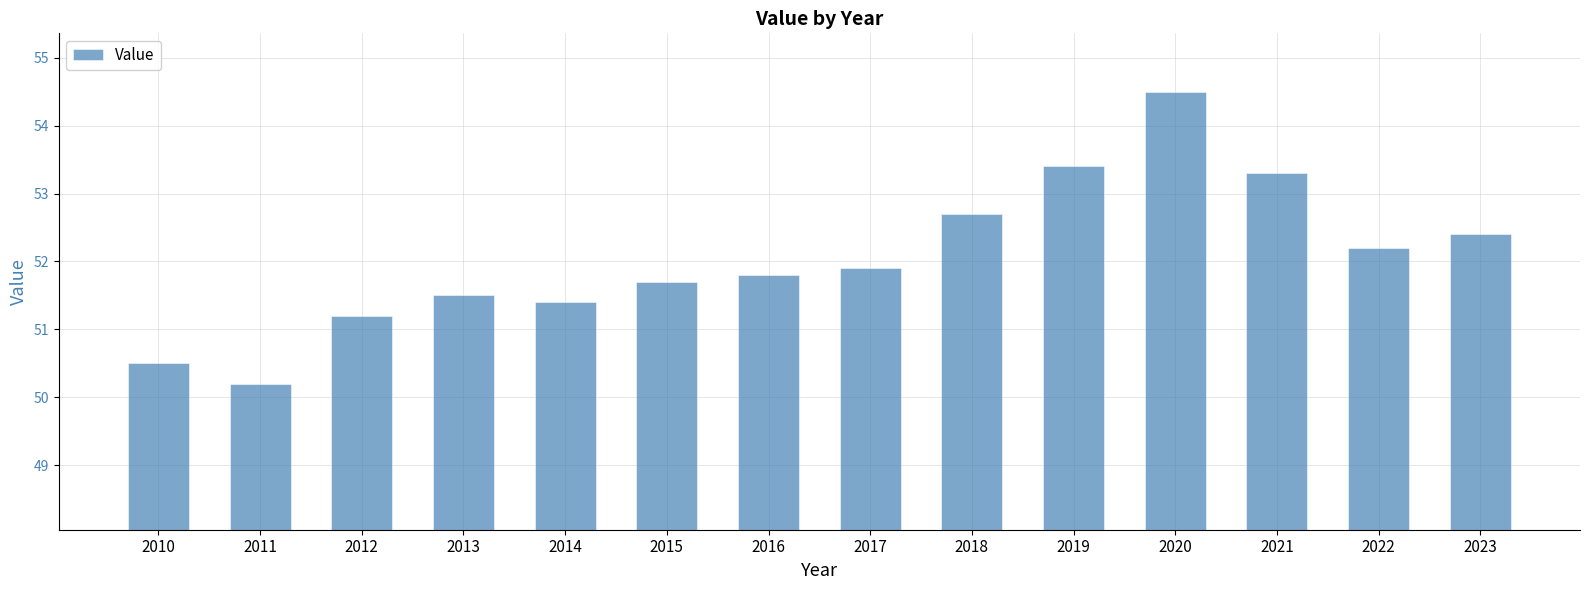

Rank the categories by value from highest to lowest.

2020, 2019, 2021, 2018, 2023, 2022, 2017, 2016, 2015, 2013, 2014, 2012, 2010, 2011